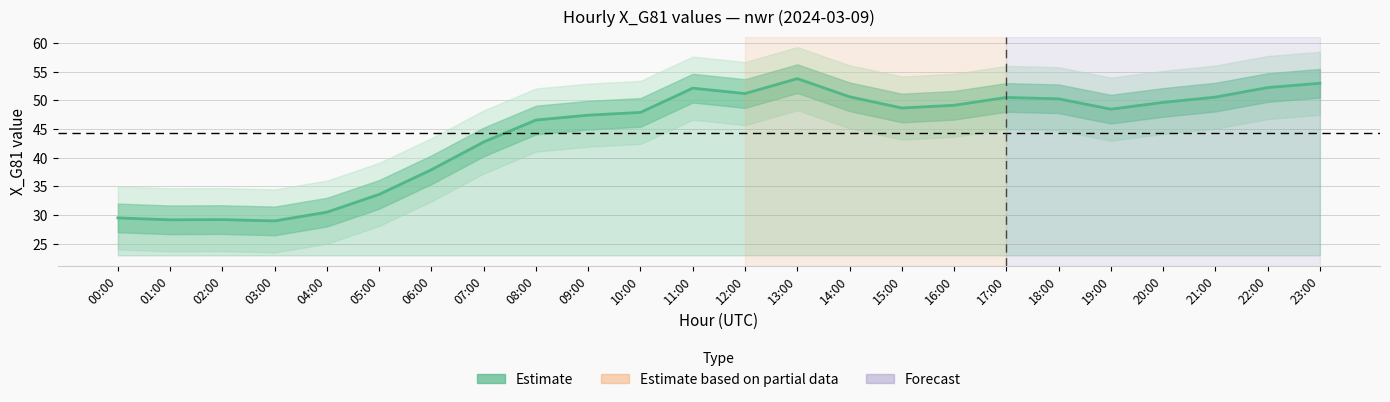

How many points are lower than both their immediate neighbors (excluding endpoints)?

5